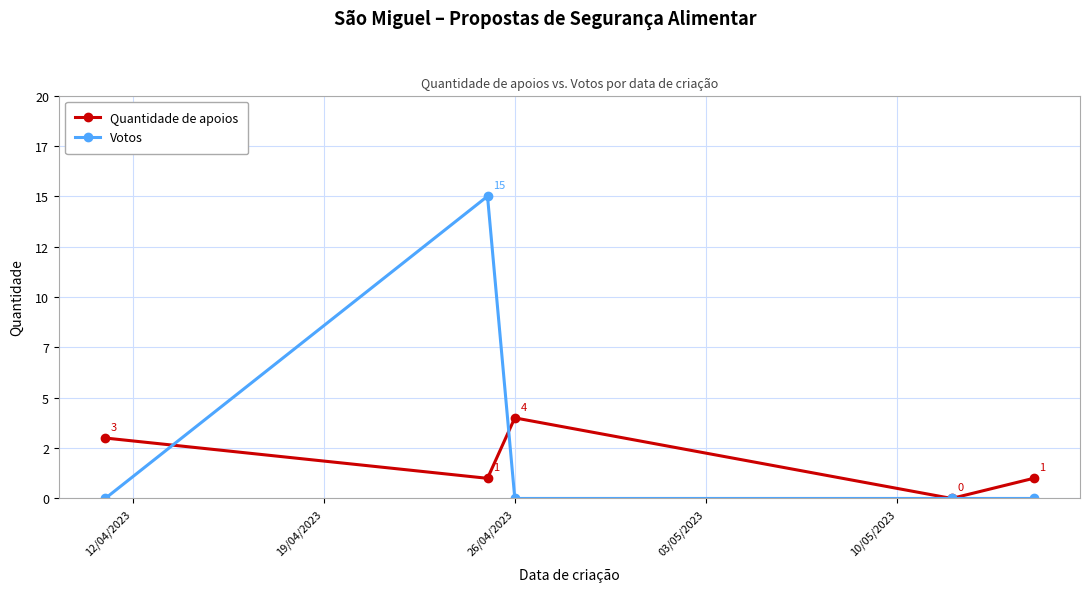

Is this an area chart (filled region under the line)?

No